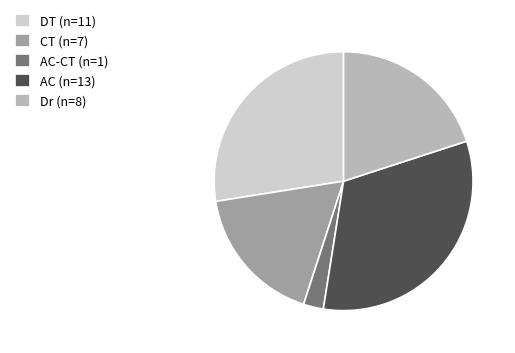

True or false: Dr (n=8) accounts for 33% of the total.

False